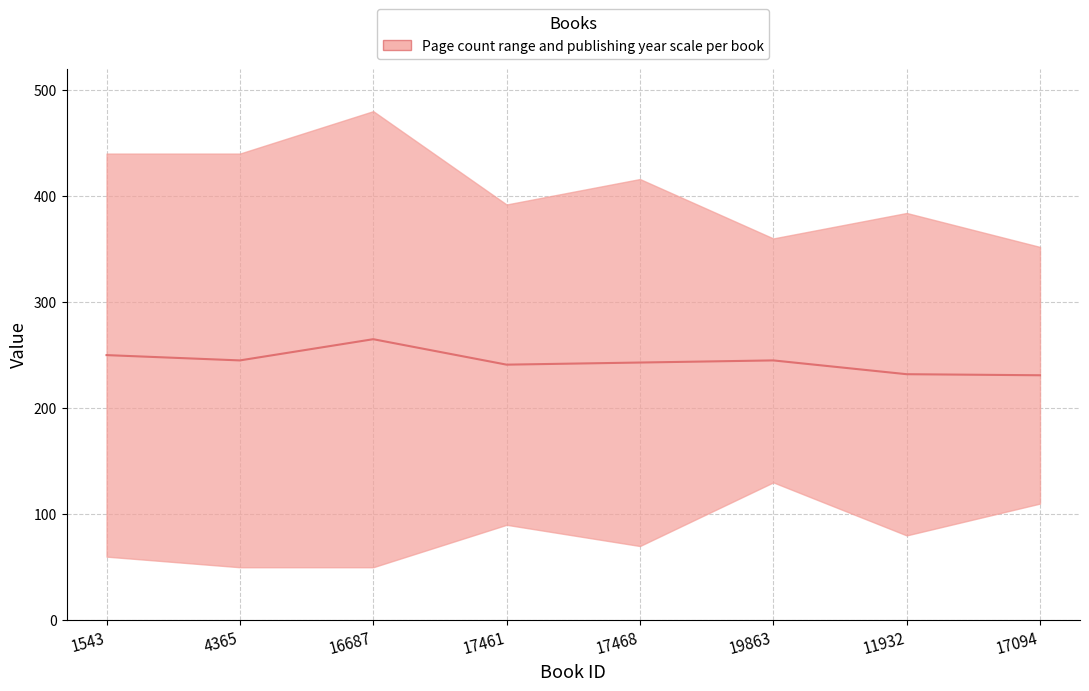

Rank the categories by value from highest to lowest.

16687, 1543, 4365, 19863, 17468, 17461, 11932, 17094